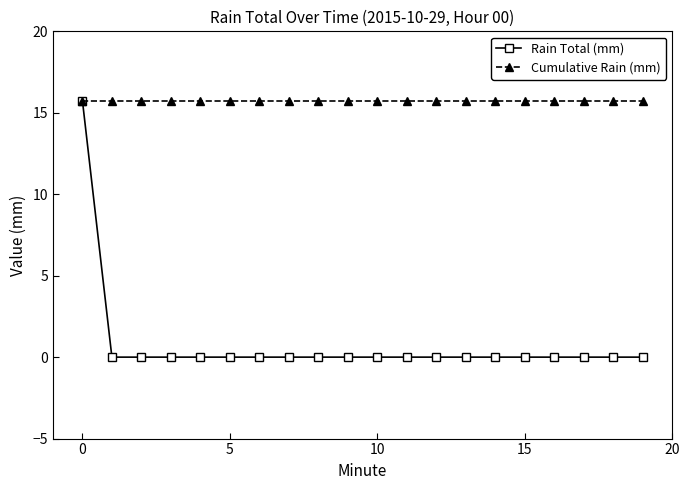

What is the value of the Cumulative Rain (mm) point at the 14th from the left?

15.8